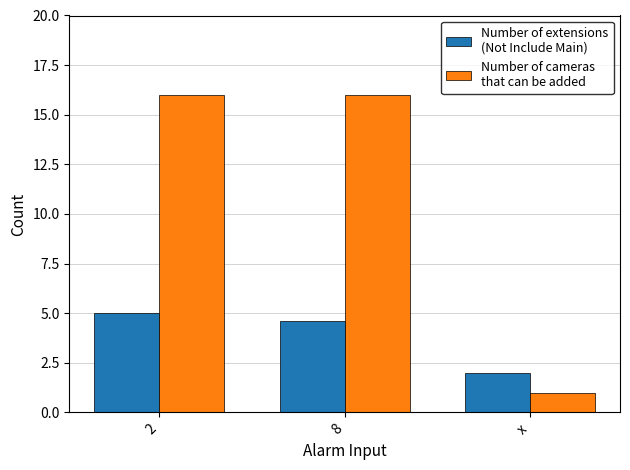

How many bars are there in each group?

2